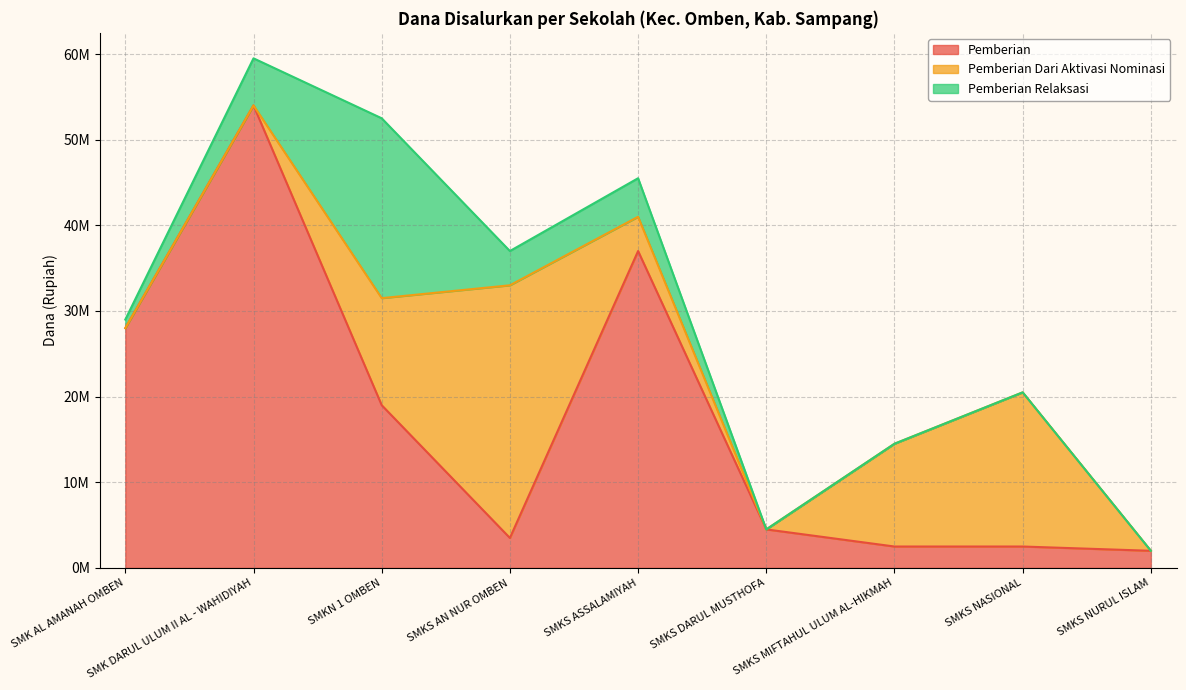

What position from the left is SMKS MIFTAHUL ULUM AL-HIKMAH?

7